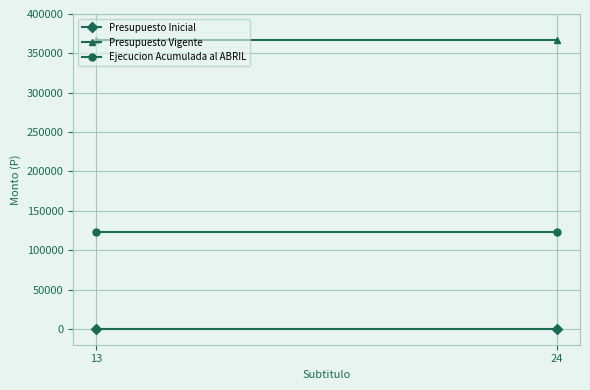

At which label does Ejecucion Acumulada al ABRIL reach its minimum?

13